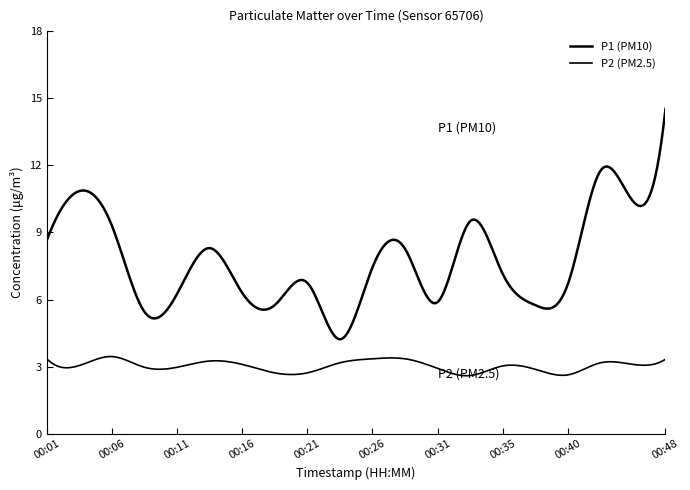

How many lines are shown in the chart?

2